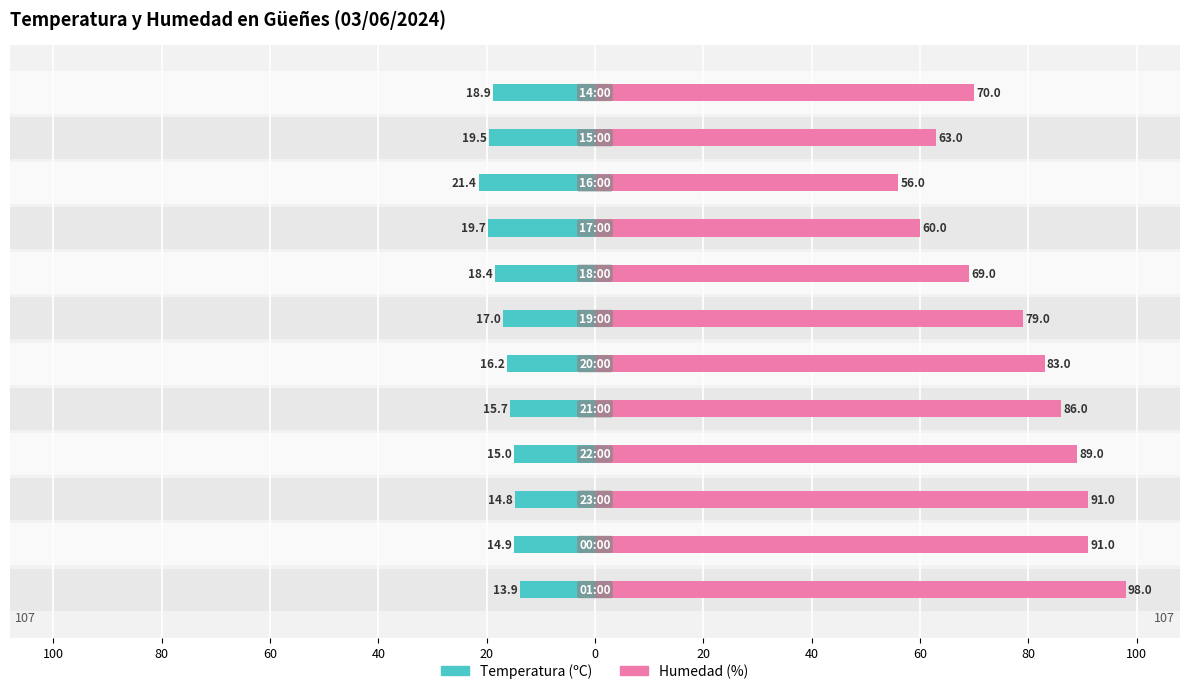

What is the average value of the Humedad (%) series?

77.9